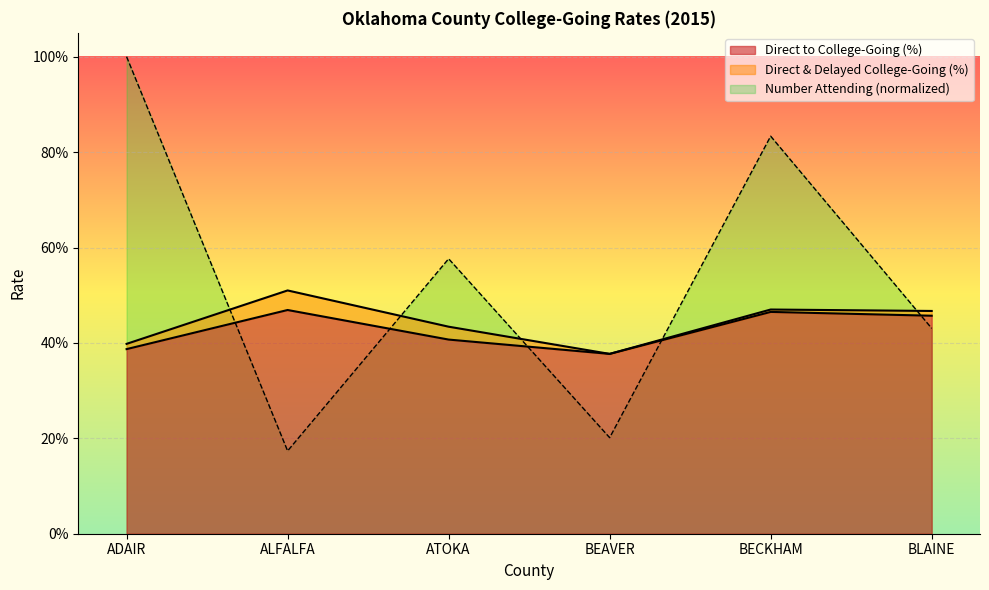

True or false: Number Attending College/University has more than 1 interior local peaks.

True